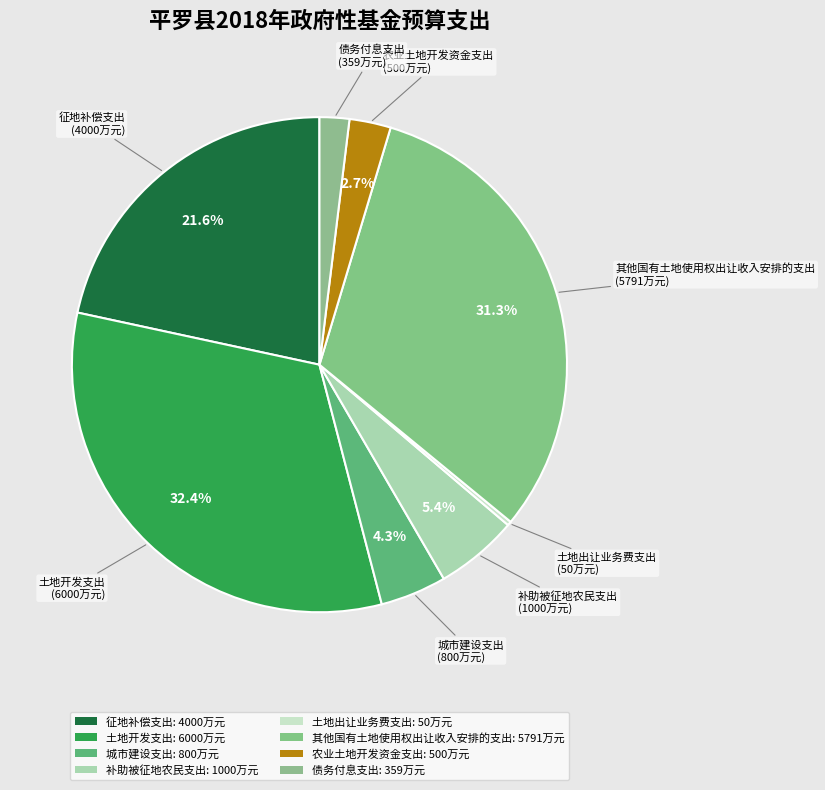

To the nearest percent, what is the difference between the largest and smallest slice percentages?

32%